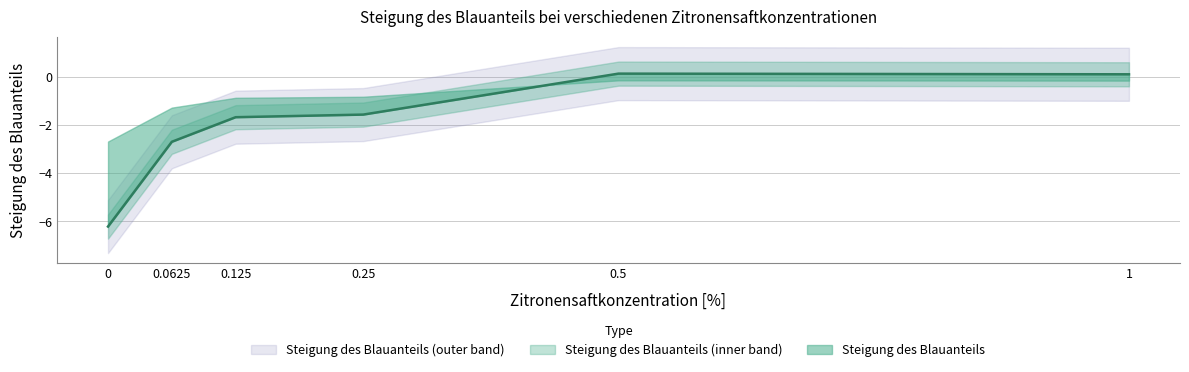

Reading left to right, transcribe all the data shown in this chart.

-6.2	-2.7	-1.7	-1.6	0.1	0.1